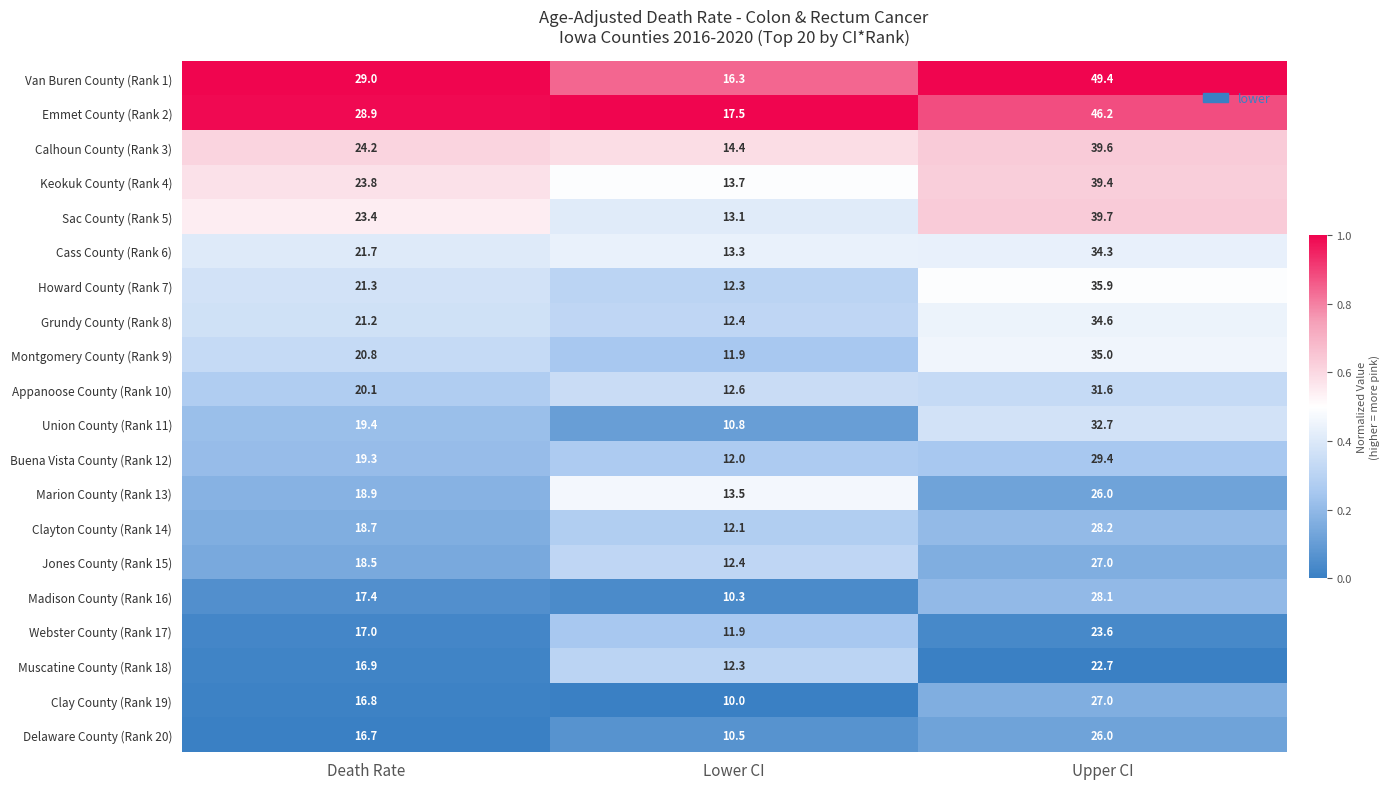

At which label is Grundy County (Rank 8) closest to 23?

Death Rate